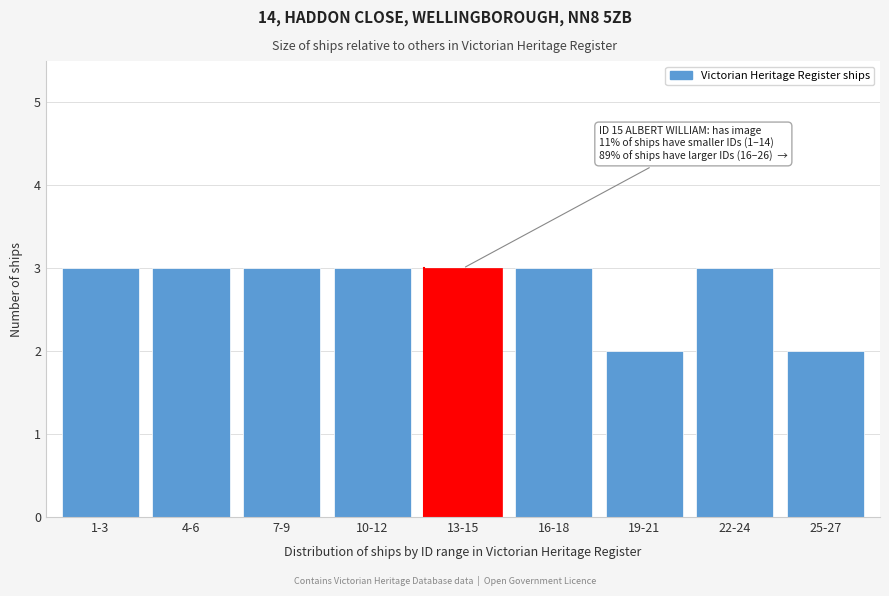

Reading left to right, extract all data points from this chart.

1-3=3	4-6=3	7-9=3	10-12=3	13-15=3	16-18=3	19-21=2	22-24=3	25-27=2